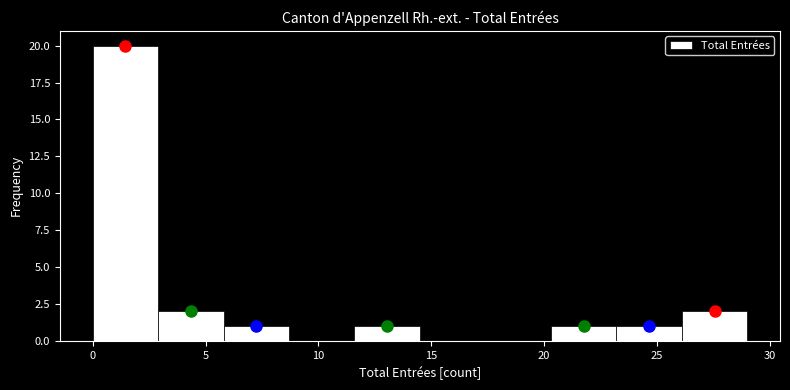

Reading left to right, transcribe this chart: for each bar, give the range it covers on the x-axis and its height. Neither the bar edges nor the heights are printed on the chart, so give them approximately, as read against the axes.

0.0 to 2.9: 20
2.9 to 5.8: 2
5.8 to 8.7: 1
8.7 to 11.6: 0
11.6 to 14.5: 1
14.5 to 17.4: 0
17.4 to 20.3: 0
20.3 to 23.2: 1
23.2 to 26.1: 1
26.1 to 29.0: 2